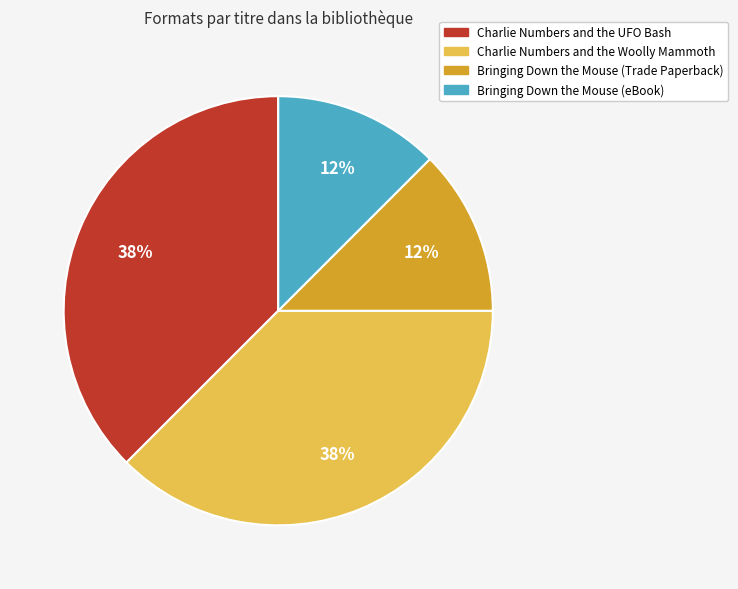

To the nearest percent, what is the average slice percentage?

25%